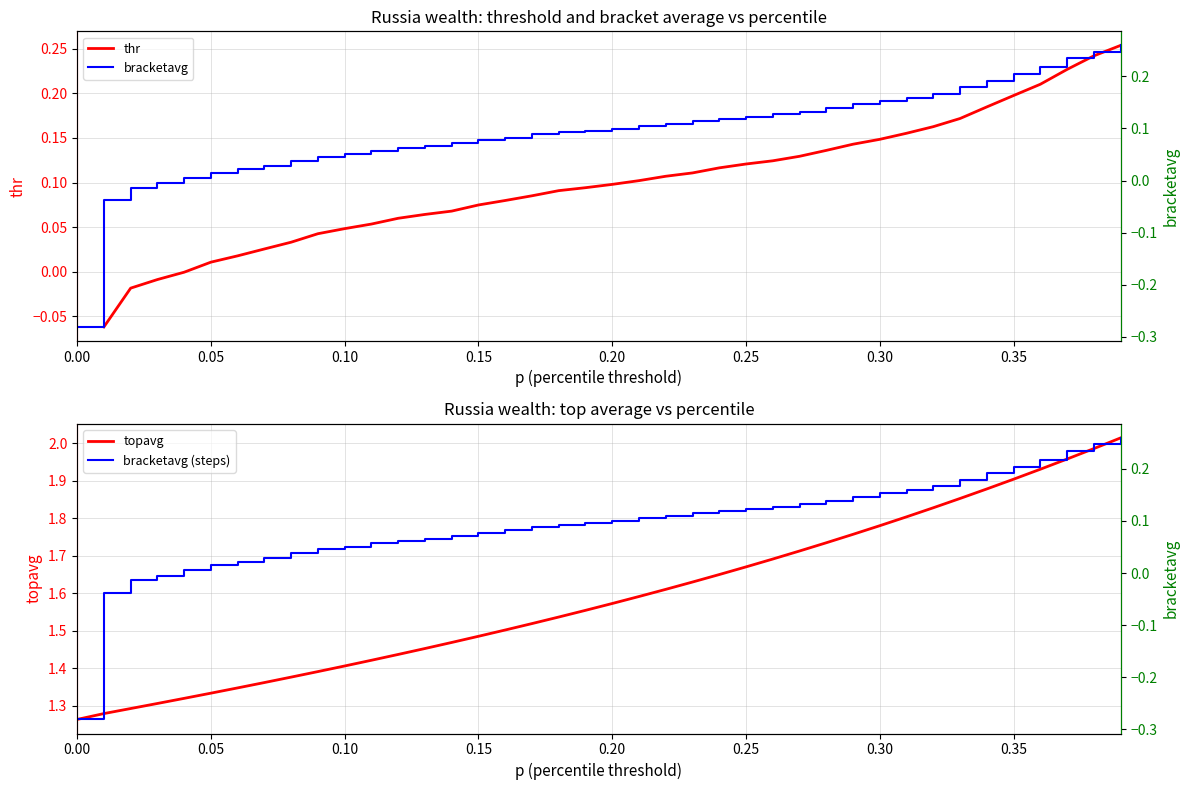

The value of topavg at 0.15 is 0.9. True or false?

False